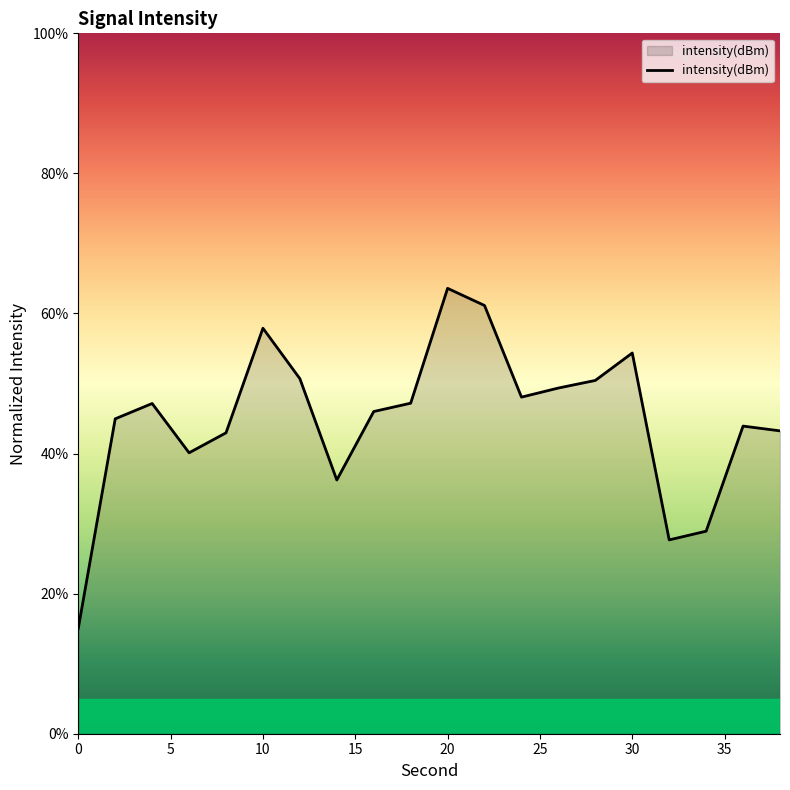

What is the minimum value shown in the chart?

15.1